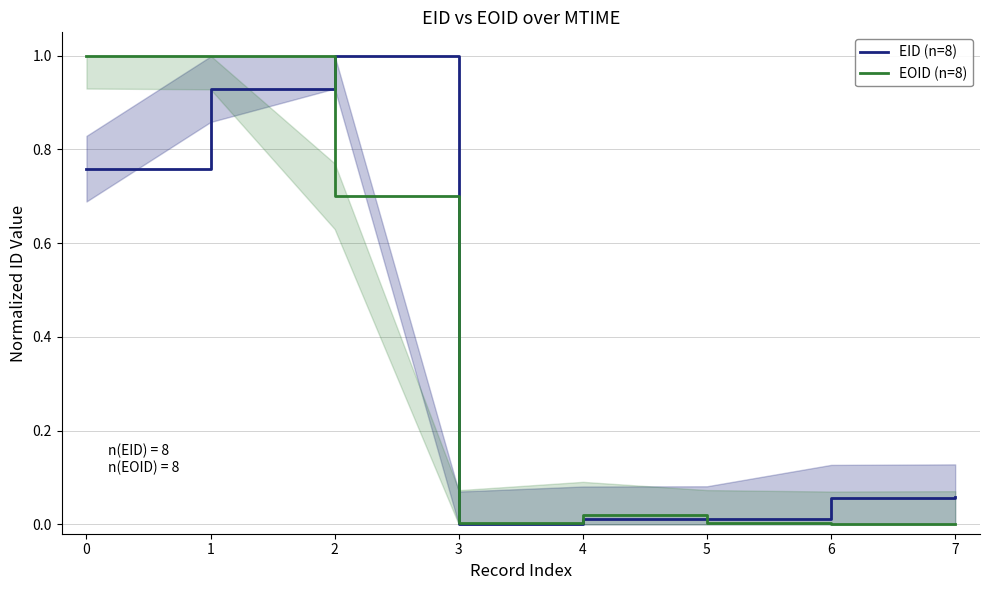

True or false: EID (n=8) has more than 0 interior local peaks.

True